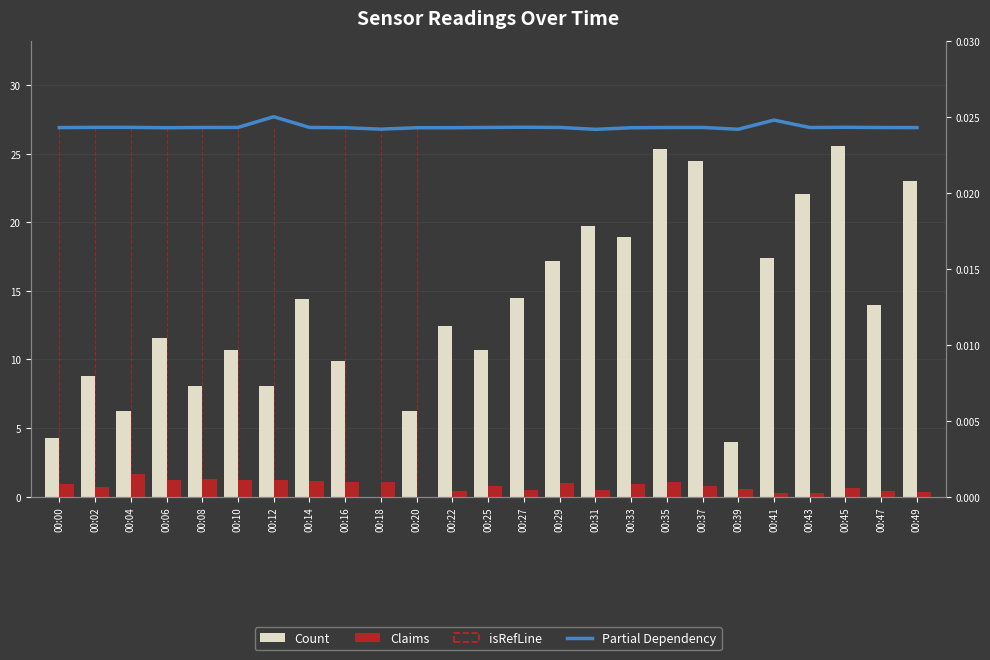

Reading left to right, transcribe all the data shown in this chart.

Count: 00:00=4.3	00:02=8.8	00:04=6.2	00:06=11.6	00:08=8.0	00:10=10.7	00:12=8.0	00:14=14.4	00:16=9.9	00:18=0.0	00:20=6.2	00:22=12.4	00:25=10.7	00:27=14.5	00:29=17.2	00:31=19.8	00:33=18.9	00:35=25.3	00:37=24.5	00:39=4.0	00:41=17.4	00:43=22.0	00:45=25.6	00:47=14.0	00:49=23.0
Claims: 00:00=1.0	00:02=0.7	00:04=1.6	00:06=1.2	00:08=1.3	00:10=1.2	00:12=1.2	00:14=1.1	00:16=1.0	00:18=1.1	00:20=0.0	00:22=0.4	00:25=0.8	00:27=0.5	00:29=1.0	00:31=0.5	00:33=0.9	00:35=1.0	00:37=0.8	00:39=0.6	00:41=0.3	00:43=0.2	00:45=0.7	00:47=0.4	00:49=0.4
Partial Dependency: 00:00=0.0	00:02=0.0	00:04=0.0	00:06=0.0	00:08=0.0	00:10=0.0	00:12=0.0	00:14=0.0	00:16=0.0	00:18=0.0	00:20=0.0	00:22=0.0	00:25=0.0	00:27=0.0	00:29=0.0	00:31=0.0	00:33=0.0	00:35=0.0	00:37=0.0	00:39=0.0	00:41=0.0	00:43=0.0	00:45=0.0	00:47=0.0	00:49=0.0